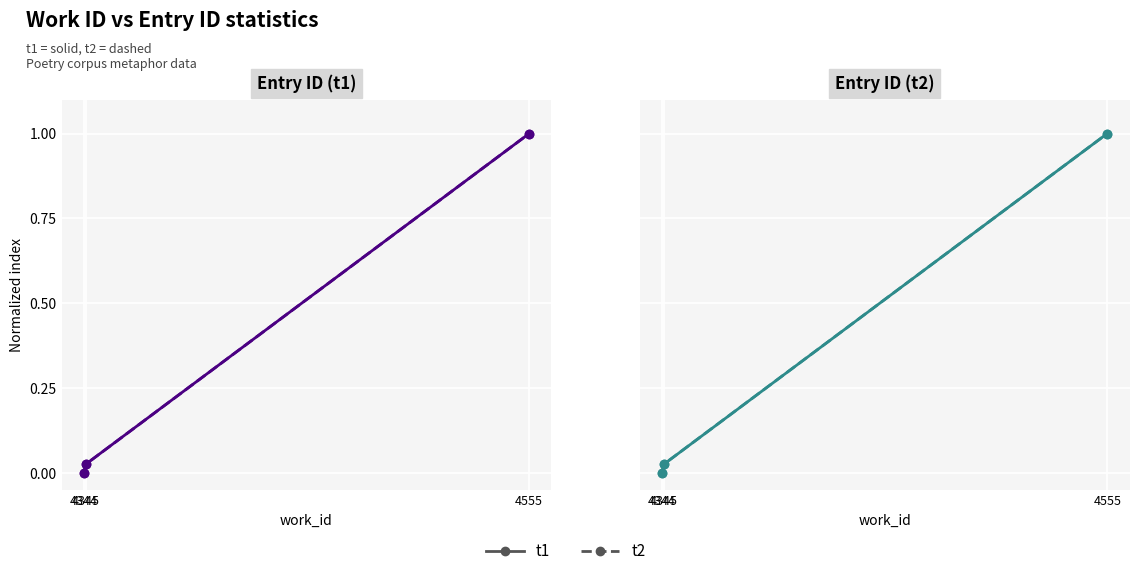

At how many categories does at least one series exceed 0?

2